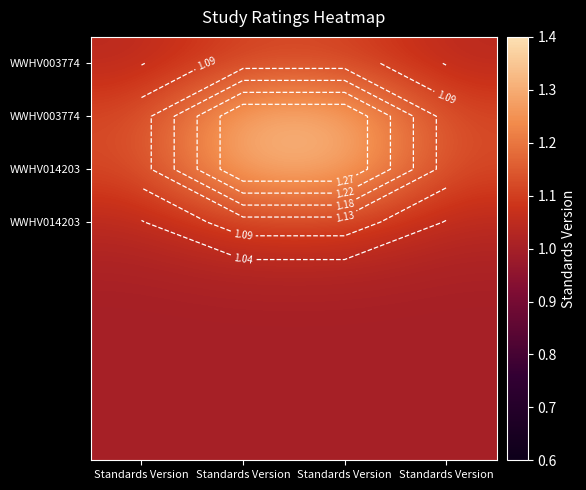

Which has a higher value, Standards Version or Standards Version?

Standards Version